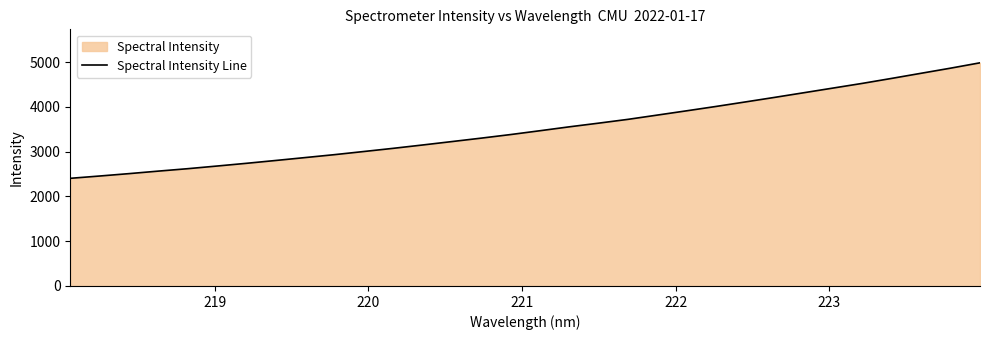

What is the smallest value displayed?

2404.5